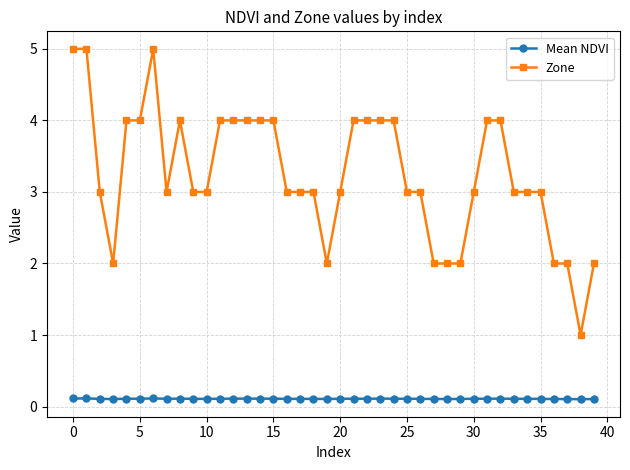

Count the Mean NDVI values in the range 0 to 1.

40